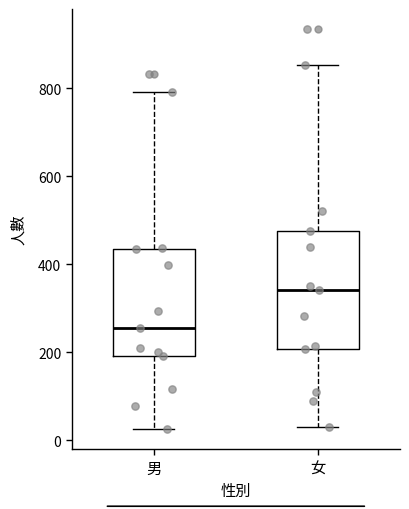

Comparing the boxes themselves (not the whiskers), which one is the tallest?

女